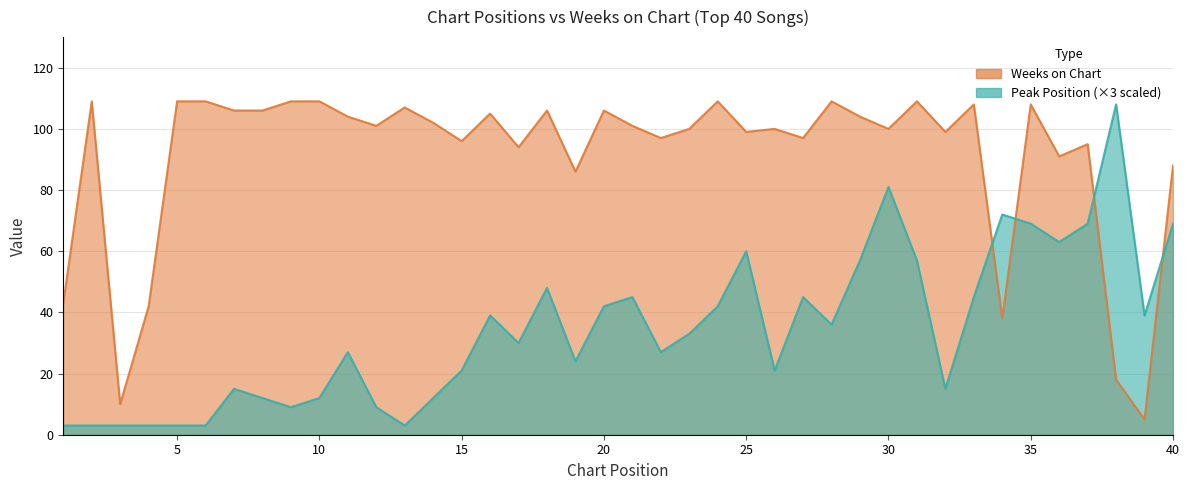

Does the chart have visible grid lines?

Yes